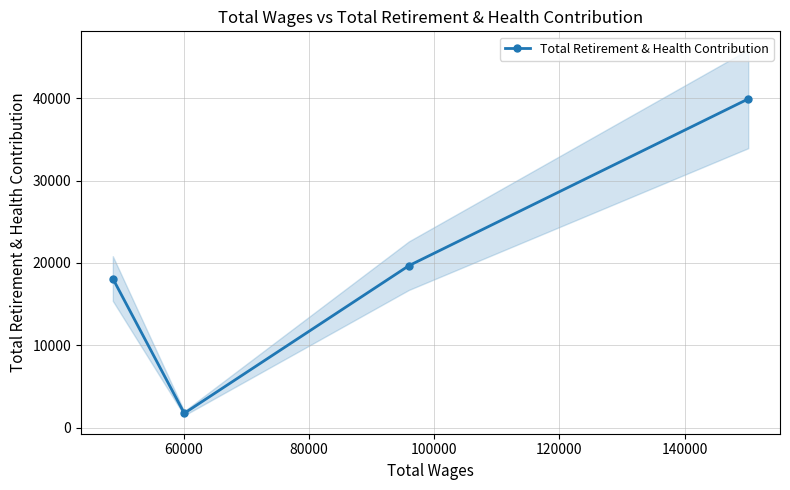

How many lines are shown in the chart?

1